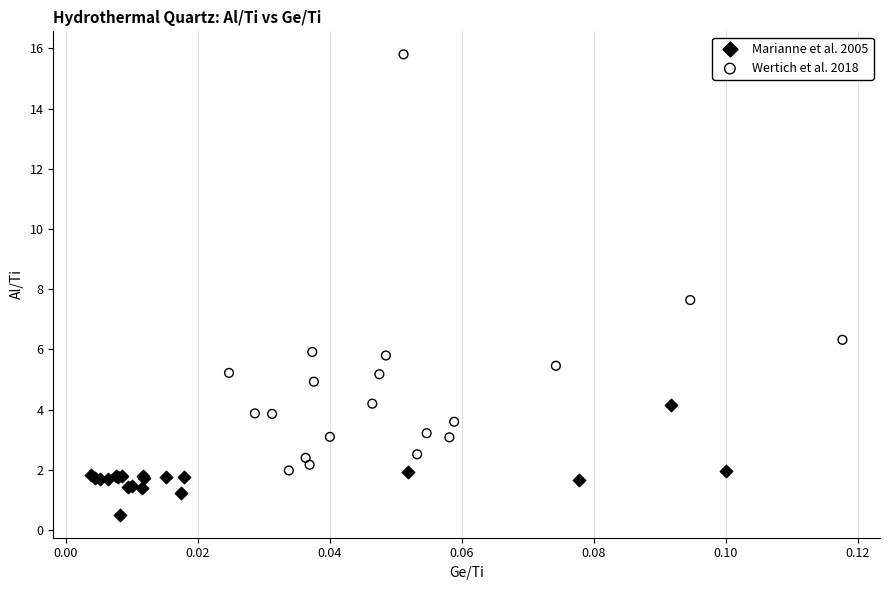

Which series contains the lowest Y value?

Marianne et al. 2005